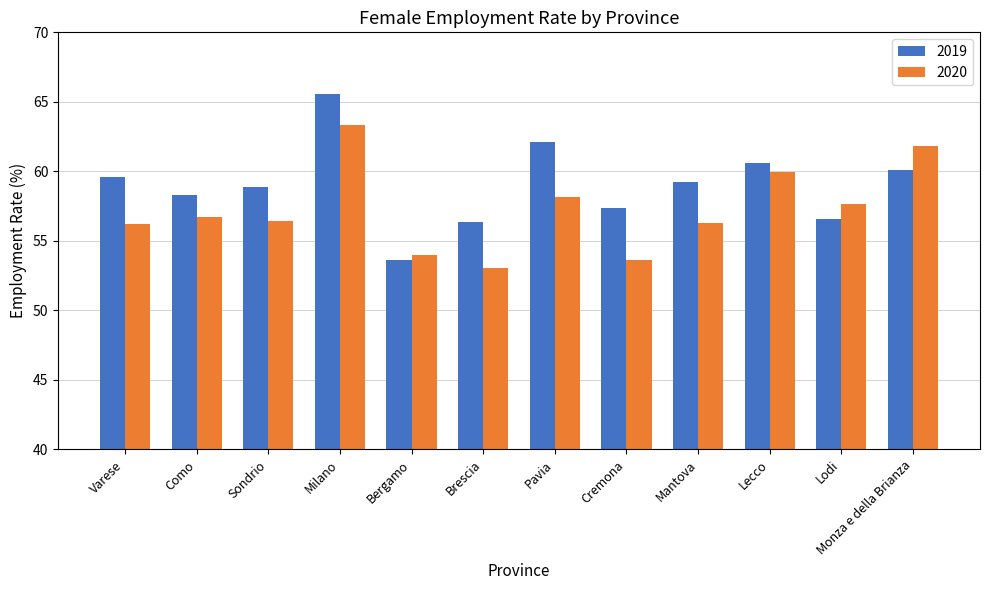

What is the value of the 2019 bar at the 1st from the left?

59.6